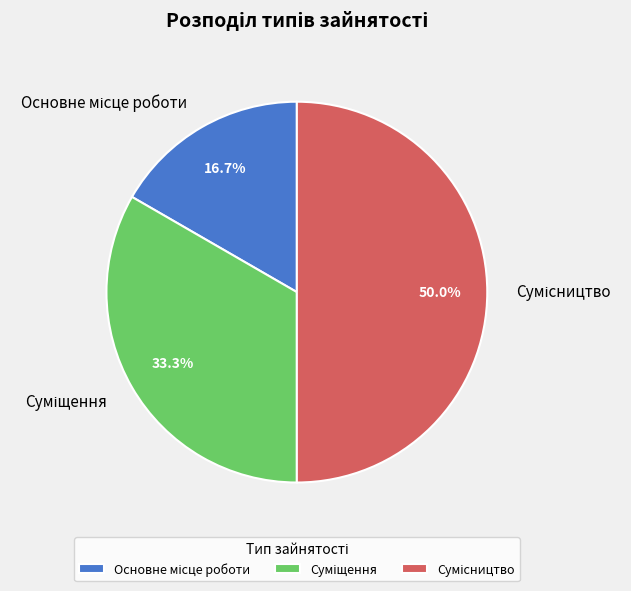

To the nearest percent, what is the average slice percentage?

33%